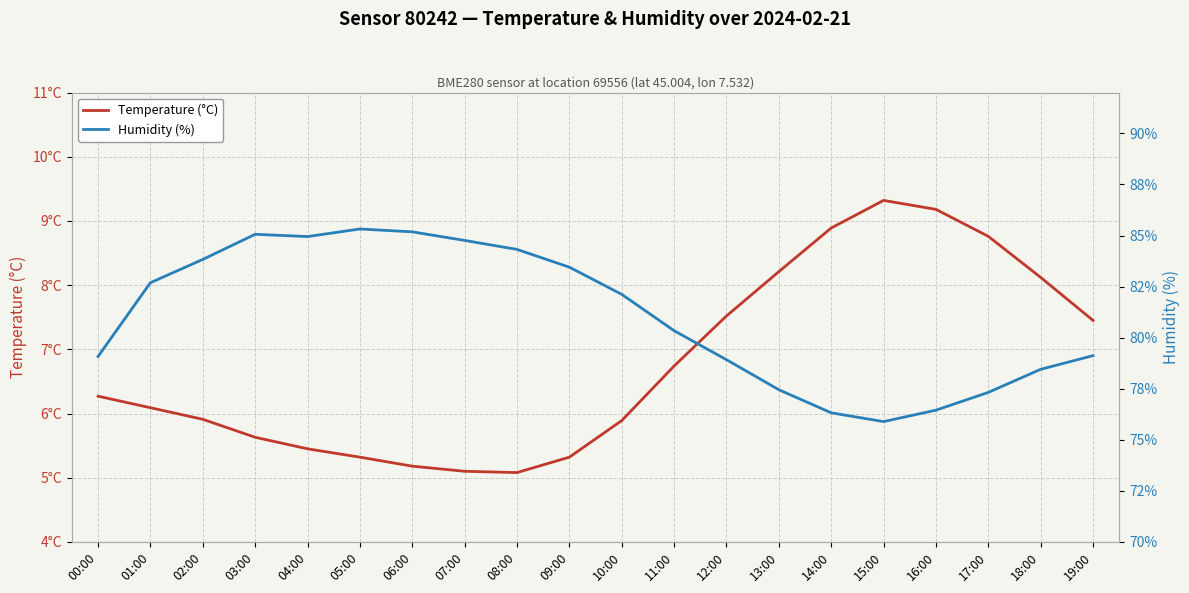

Which series has the widest spread of values?

Humidity (%)